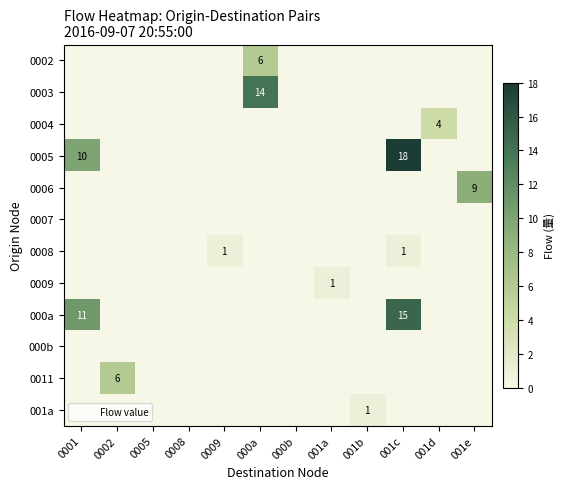

What is the difference between the highest and lowest values at 001e?

9